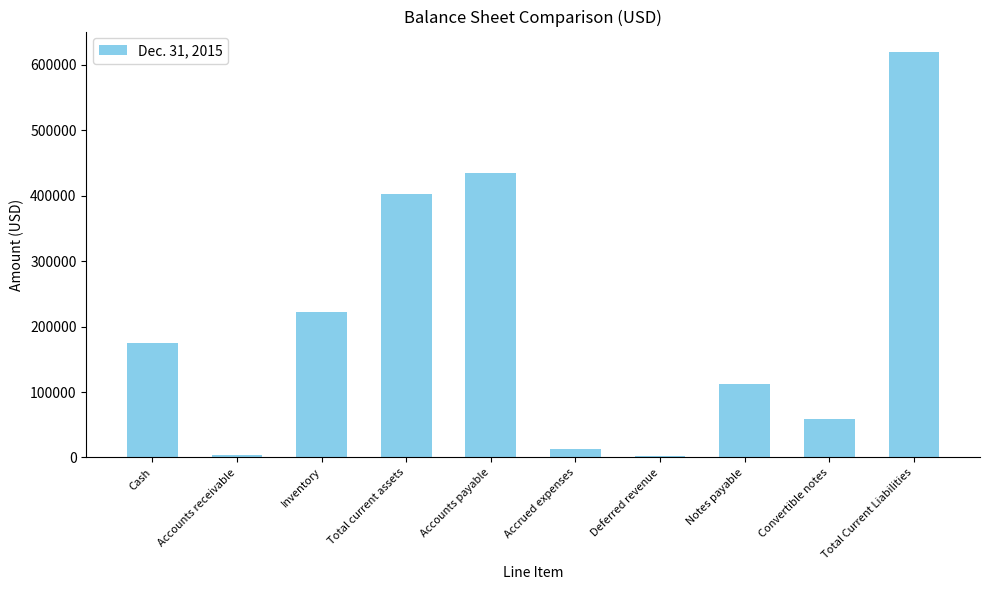

What is the greatest value displayed?

619970